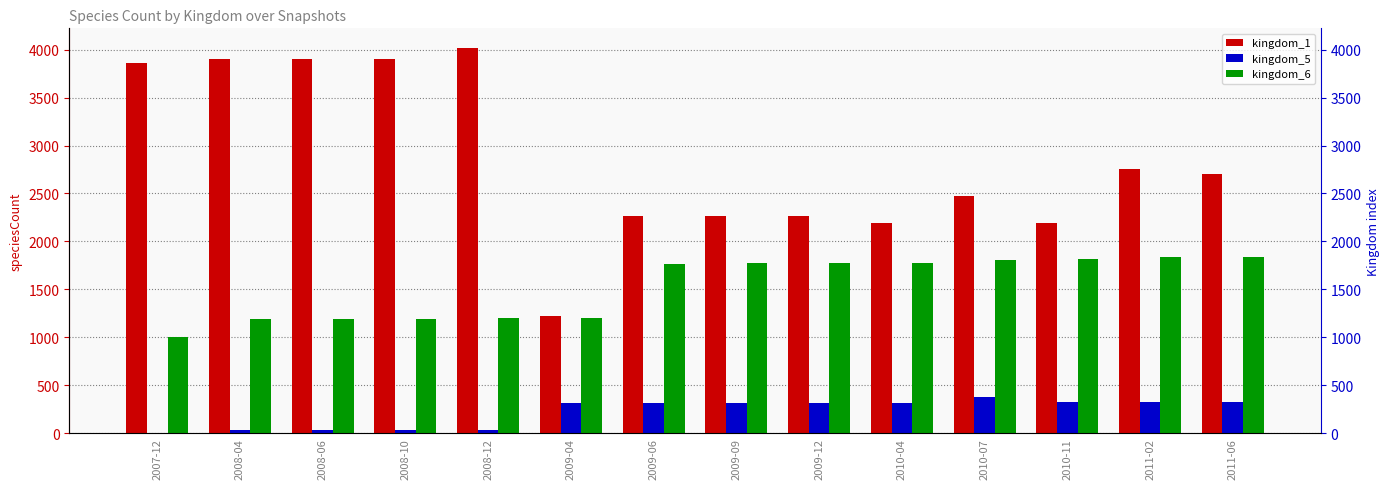

Rank the categories by kingdom_1 value from highest to lowest.

2008-12, 2008-04, 2008-06, 2008-10, 2007-12, 2011-02, 2011-06, 2010-07, 2009-09, 2009-12, 2009-06, 2010-11, 2010-04, 2009-04